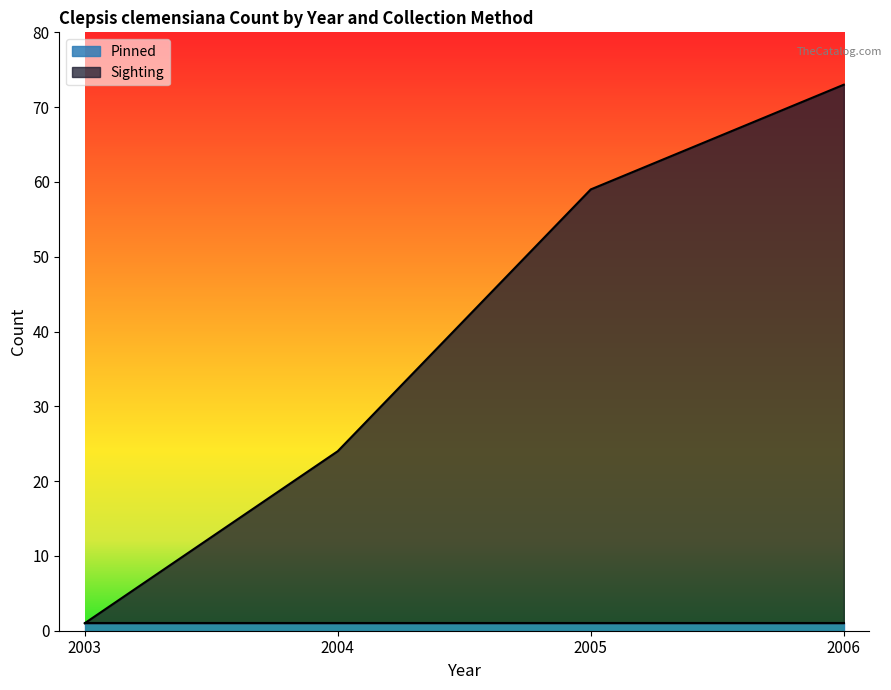

Does the chart display data point markers on the line(s)?

No